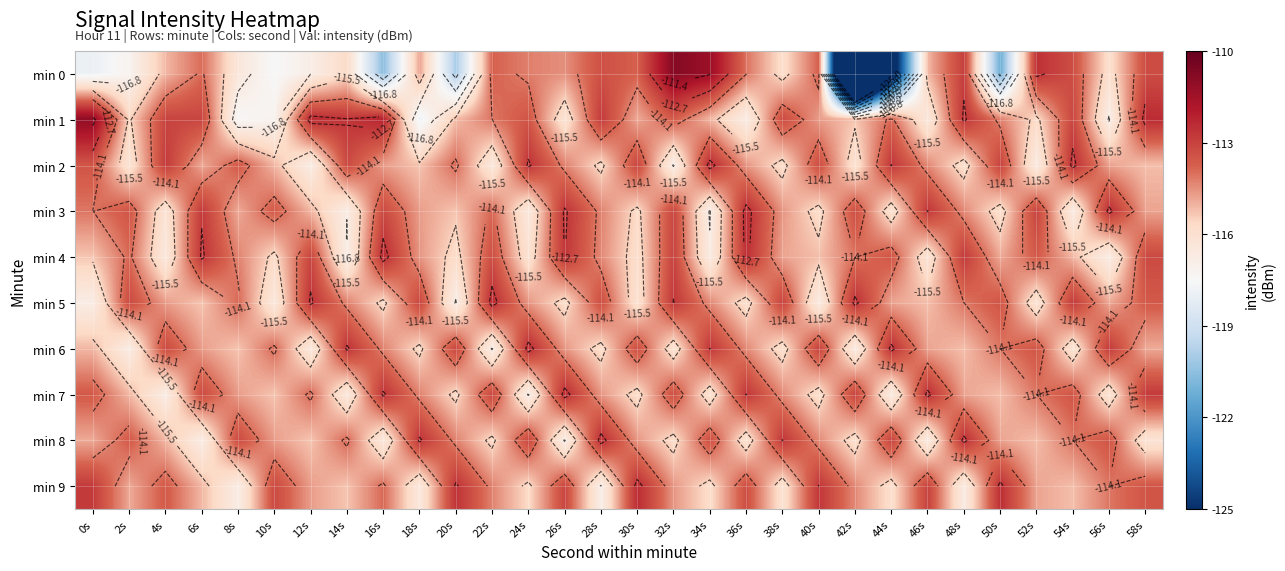

What is the lowest value of the min 3 series?

-116.9